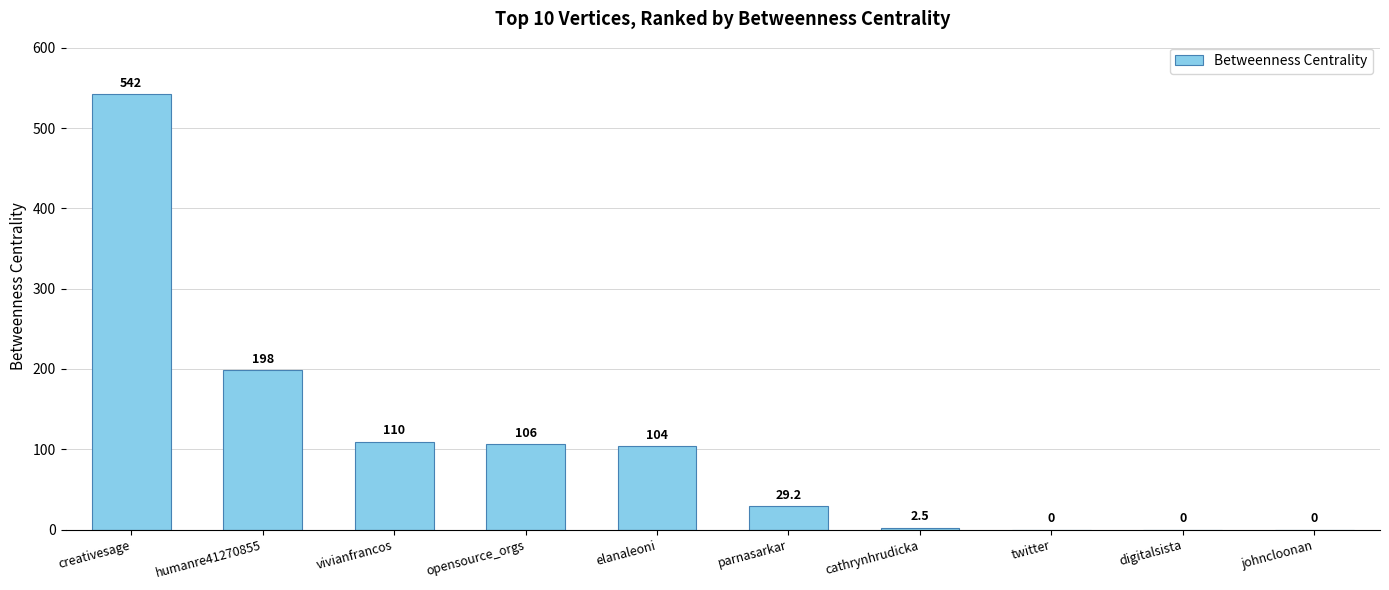

The chart shows a value of 542.5 at creativesage. True or false?

True